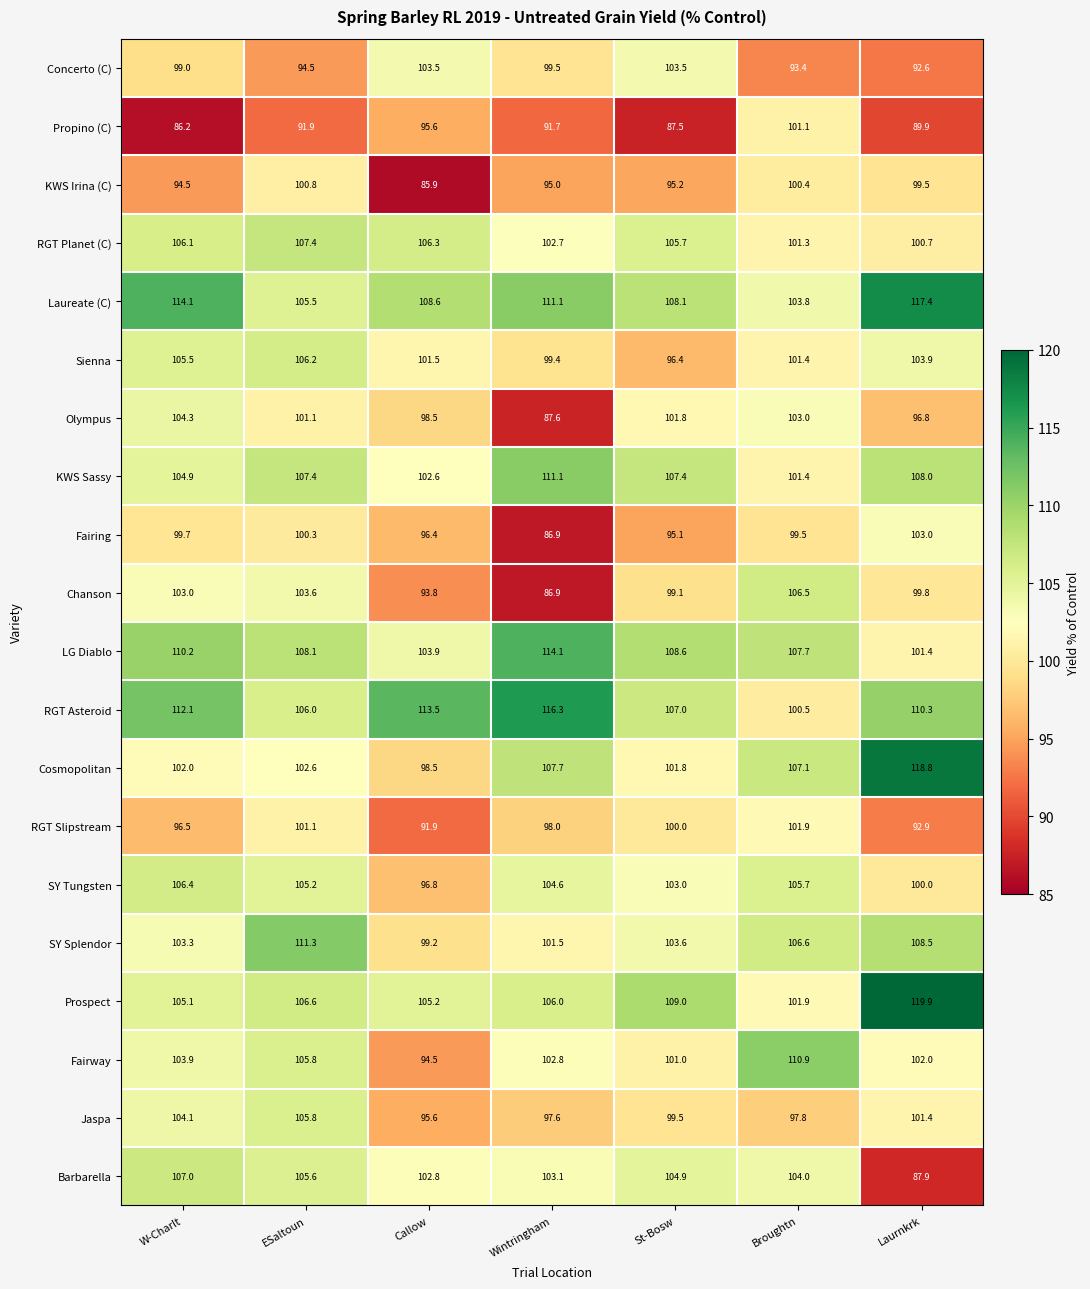

At how many categories does at least one series exceed 104?

7